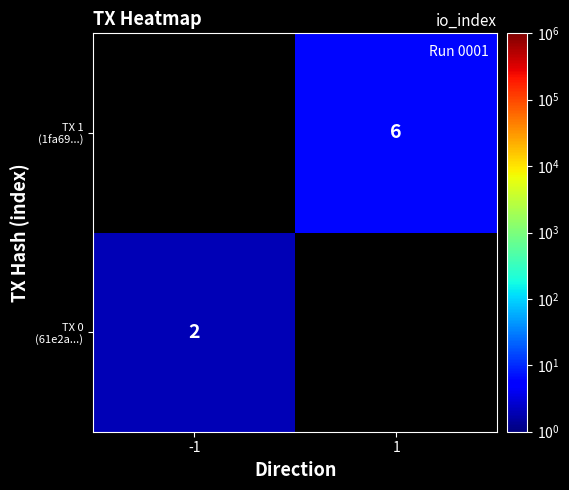

Which category has the highest value across all series?

1